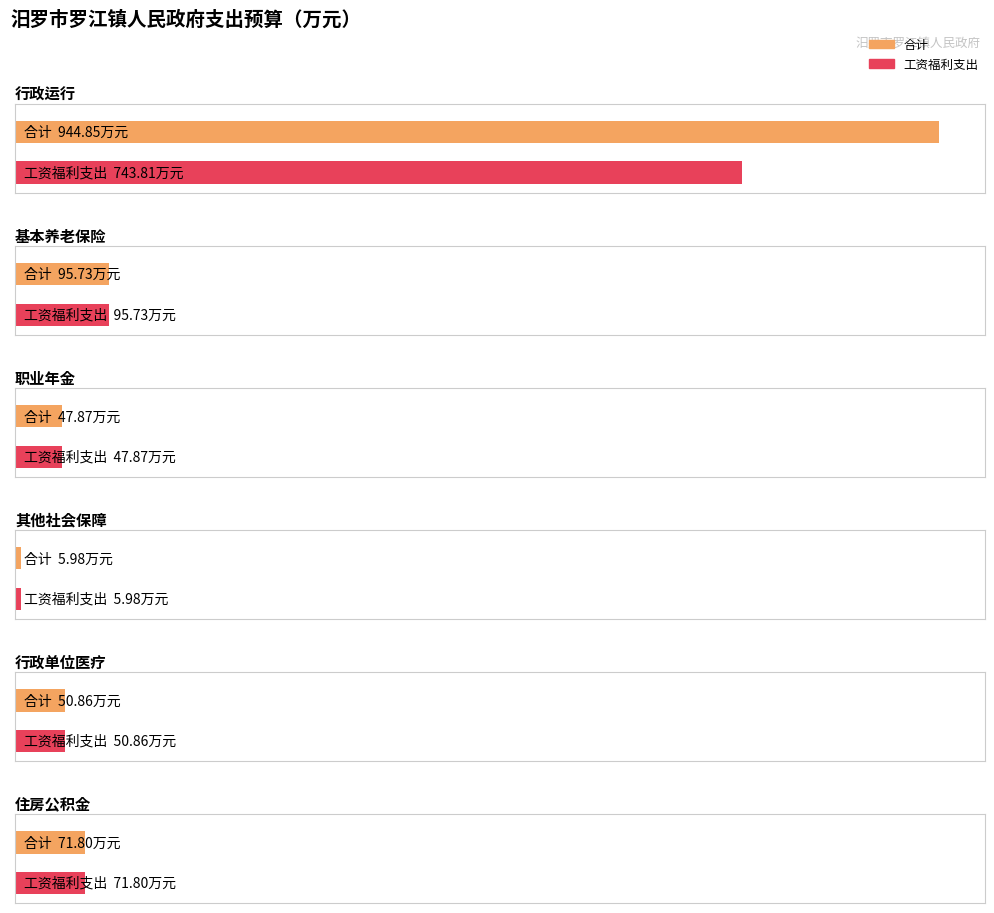

At how many categories does at least one series exceed 20?

5